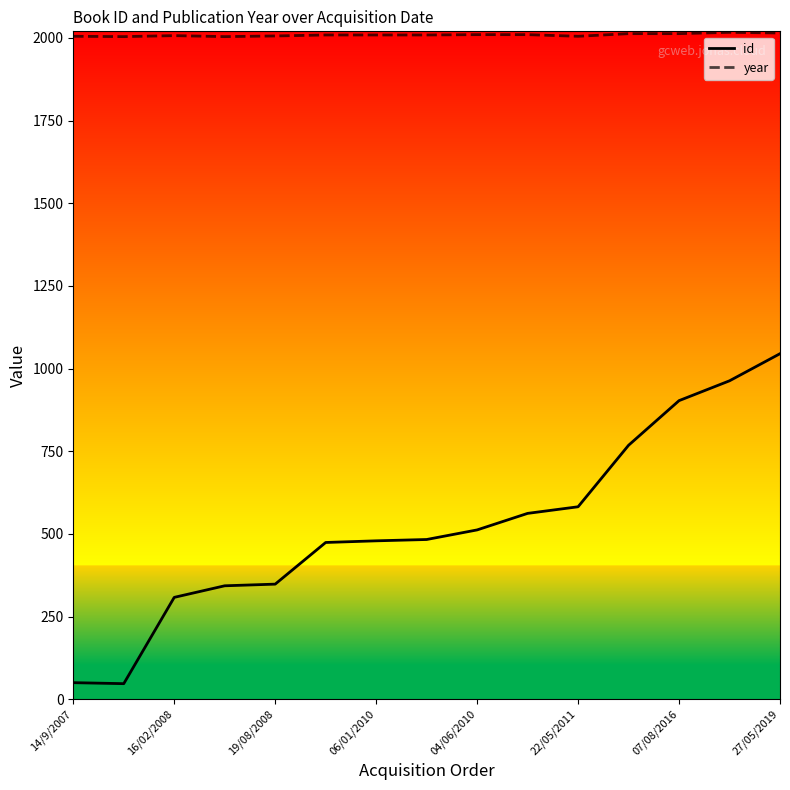

What is the difference between the maximum and minimum values in the id series?

998